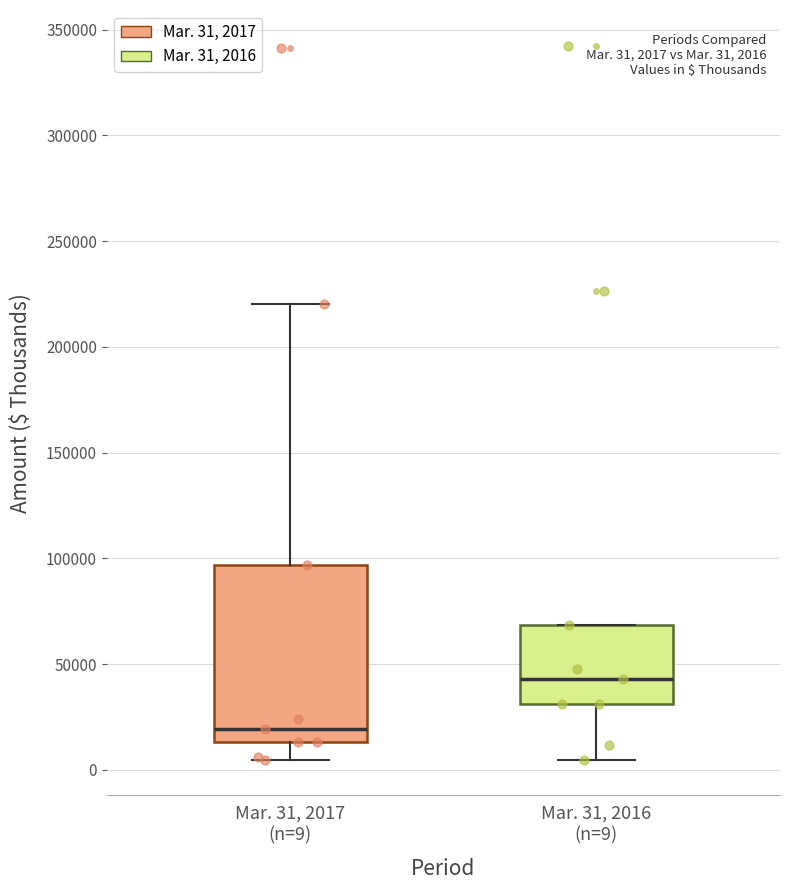

Which box has the highest median line?

Mar. 31, 2016 (n=9)